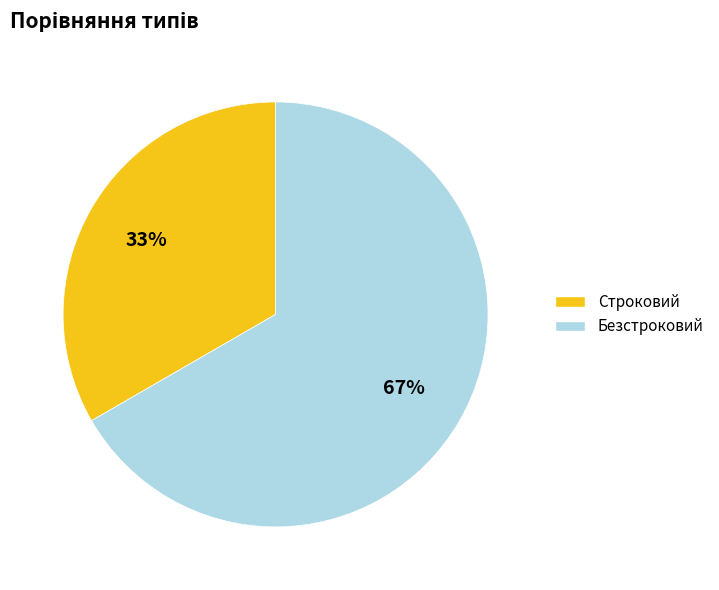

What is the ratio of the value at Строковий to the value at Безстроковий?

0.5